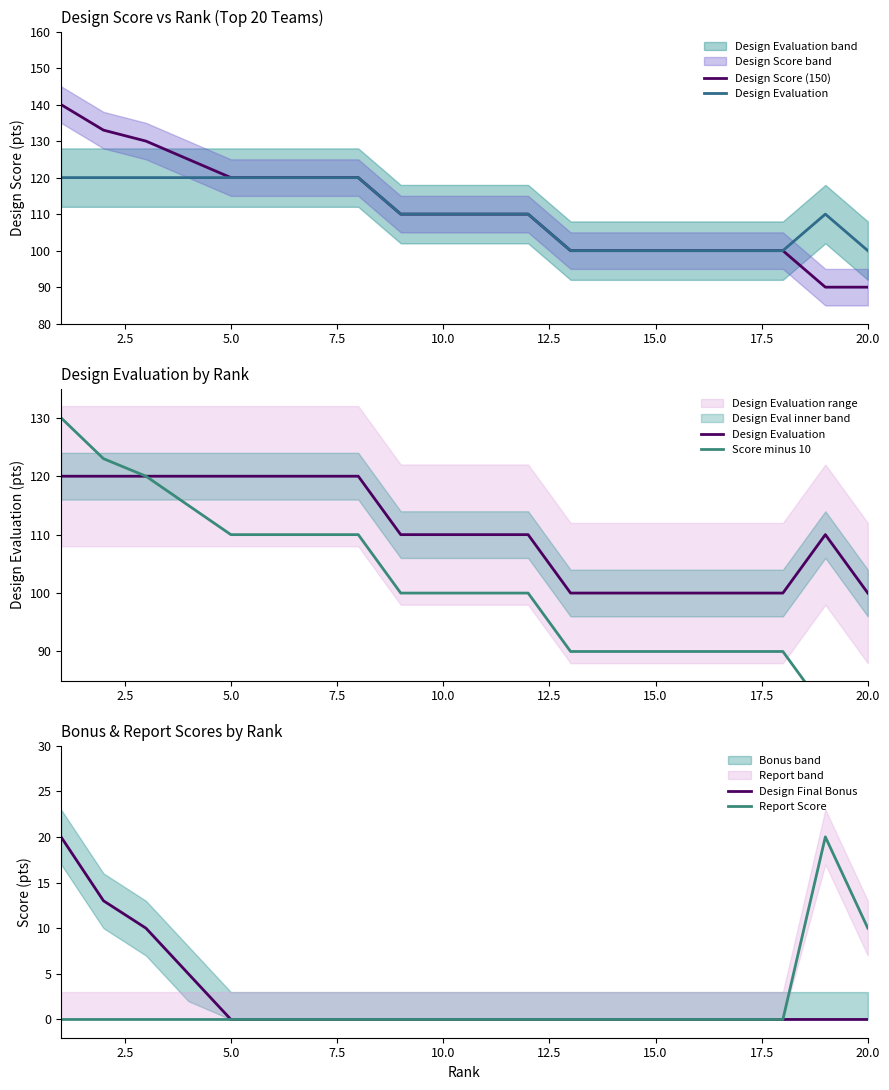

Which series has the widest spread of values?

Design Score (150)